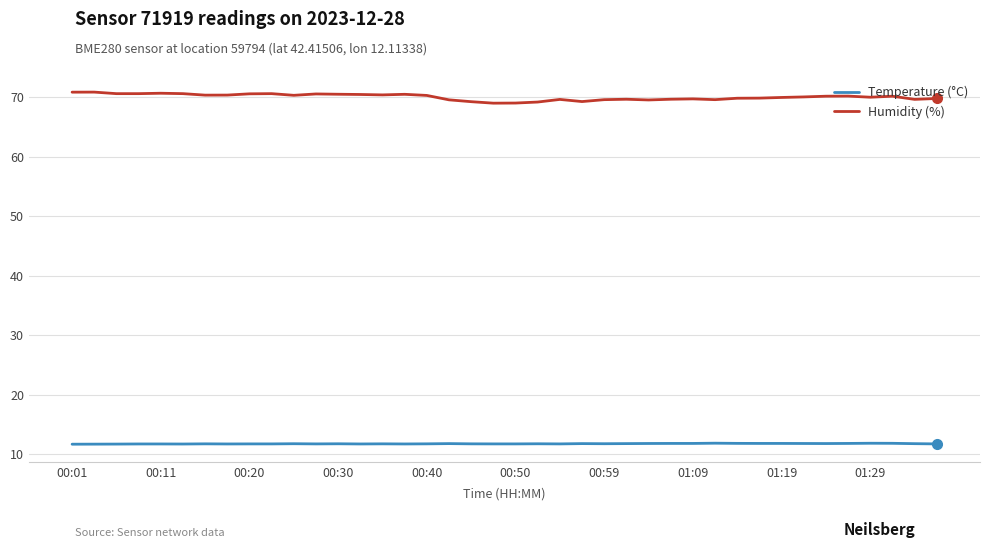

True or false: Temperature (°C) and Humidity (%) intersect in this chart.

False